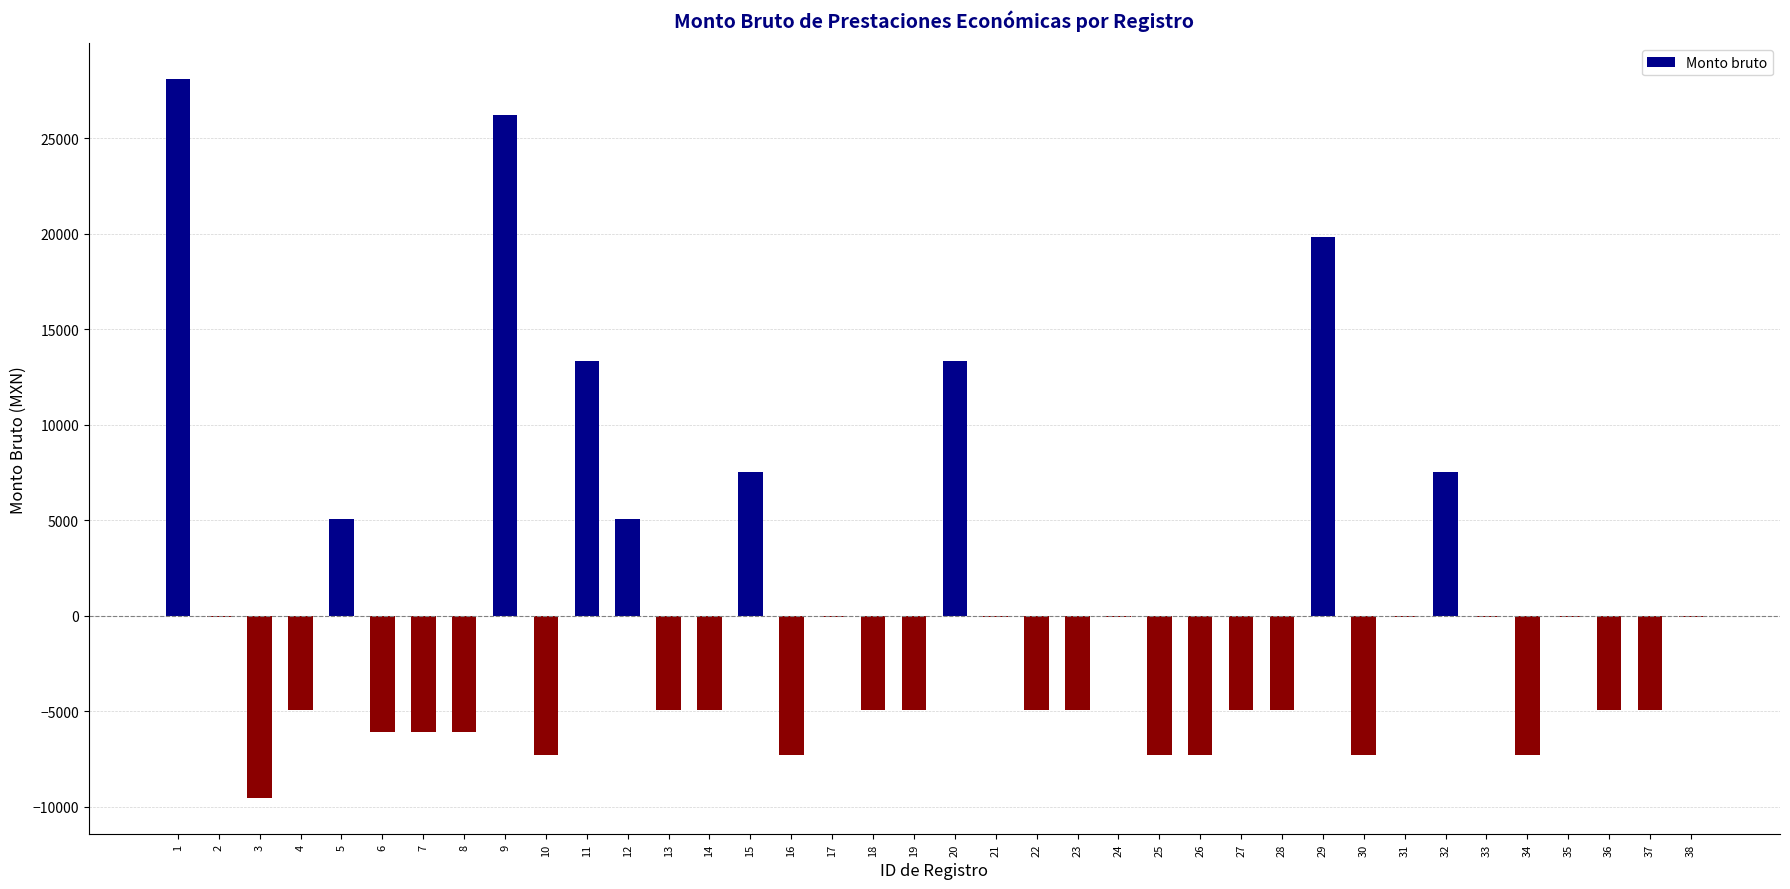

What is the change in value from 15 to 19?

-12440.5